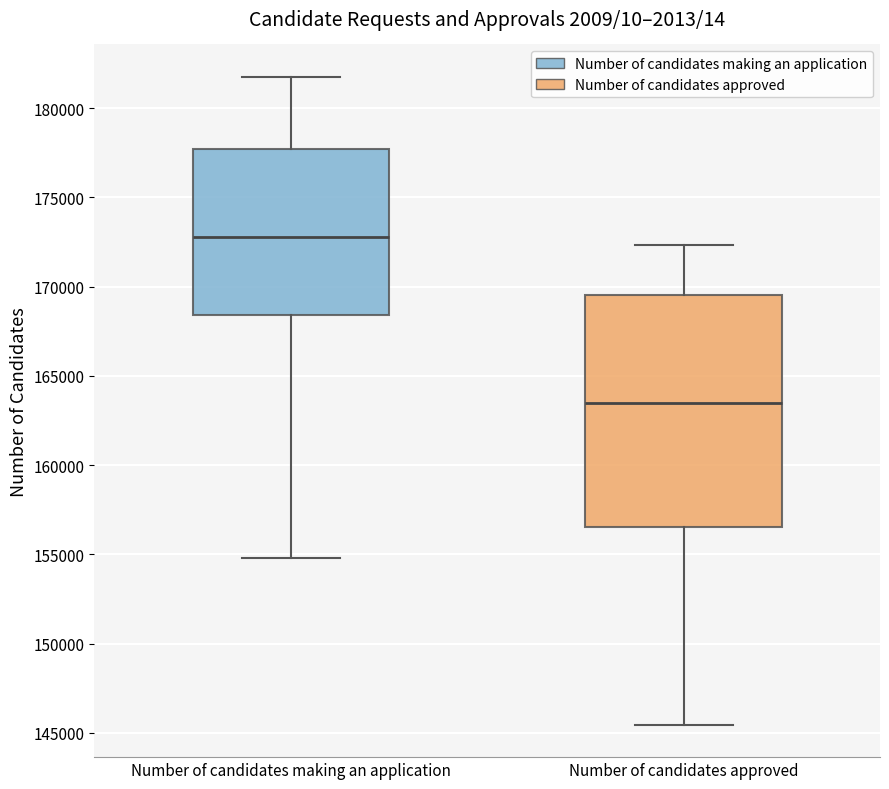

Comparing the boxes themselves (not the whiskers), which one is the tallest?

Number of candidates approved